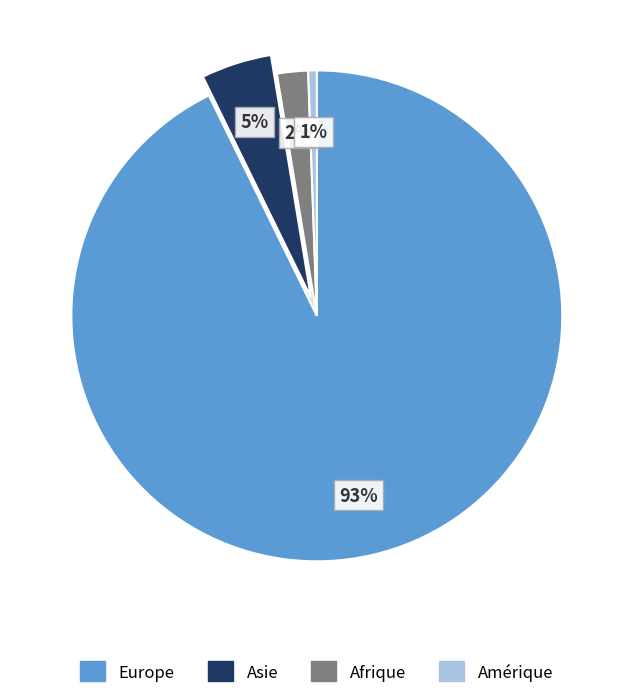

What portion of the pie excludes Amérique?

99.4%